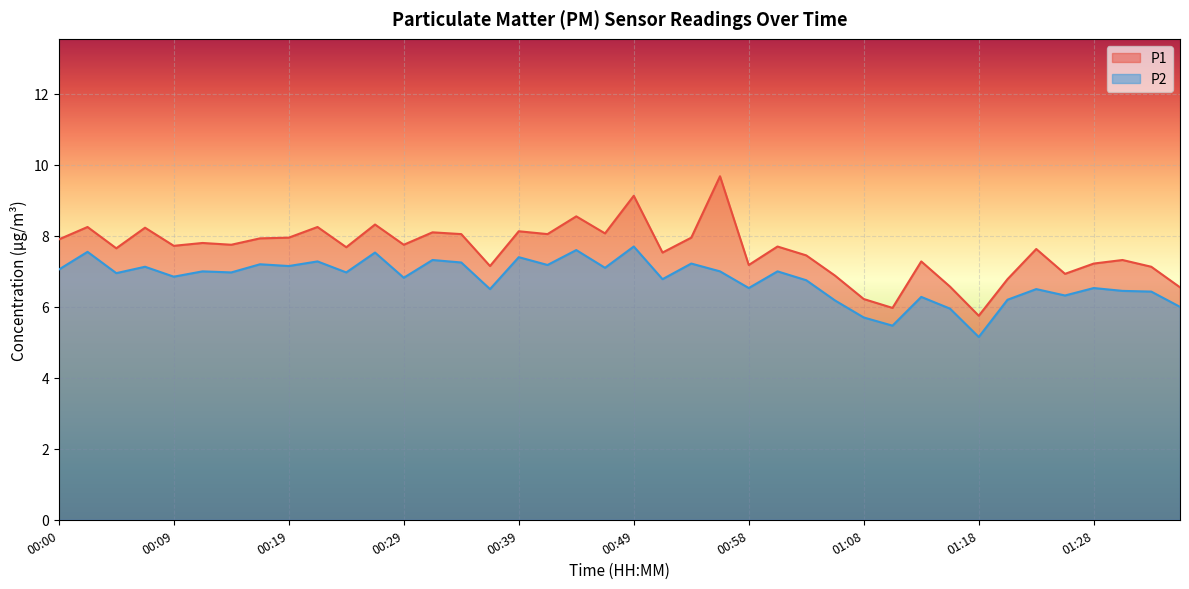

What is the label of the 20th point from the left?

00:46